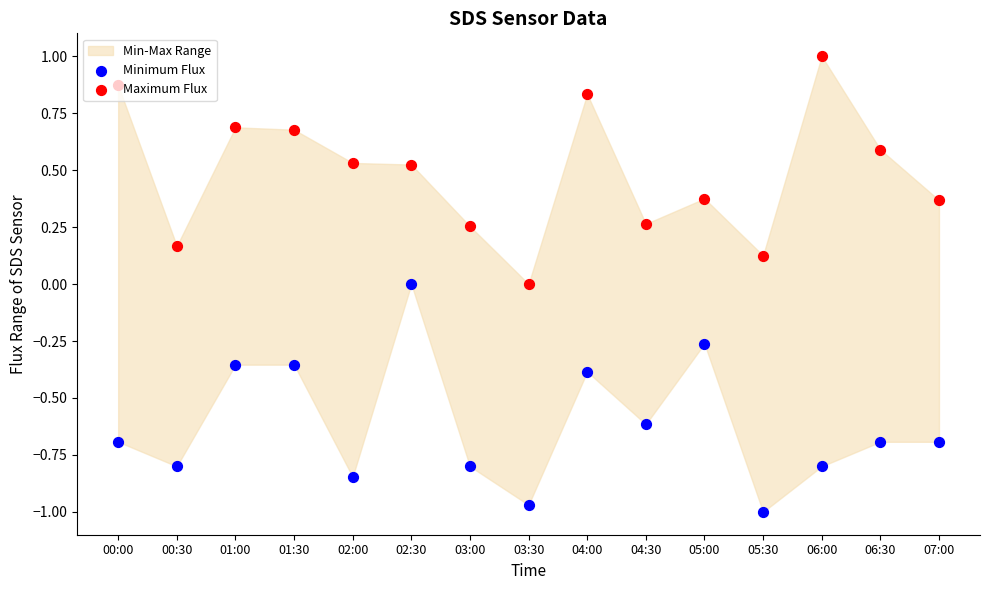

Which series contains the lowest Y value?

Minimum Flux